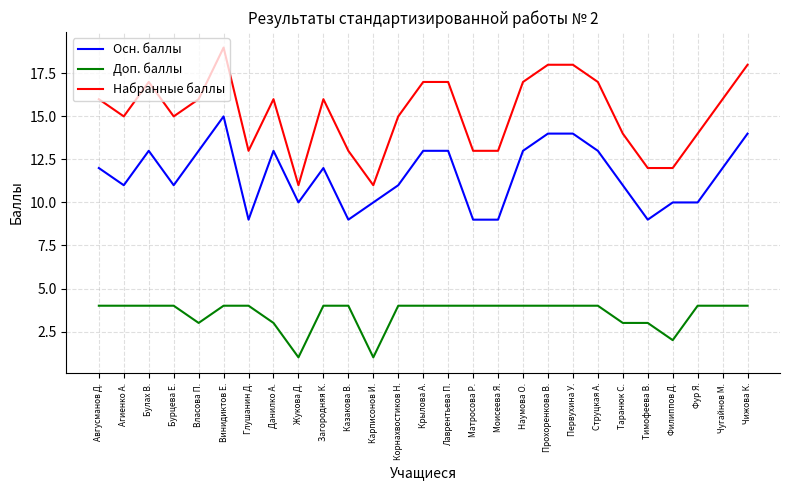

What is the greatest value displayed?

19